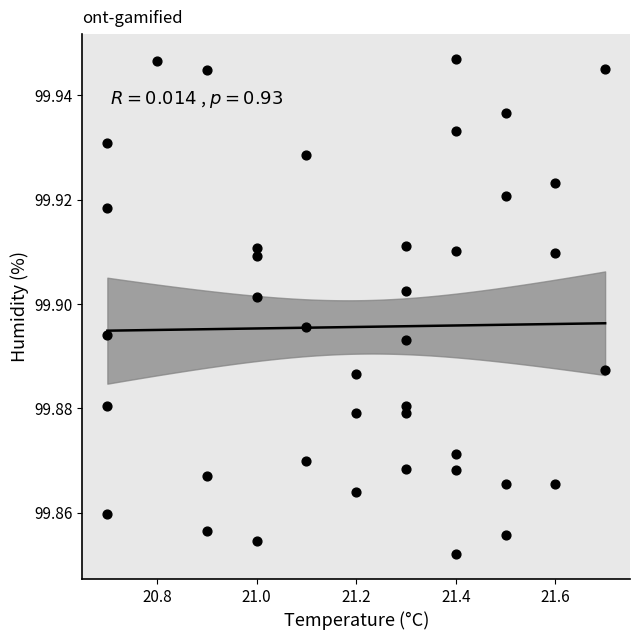

What is the range of X values (max minus min)?

1.0